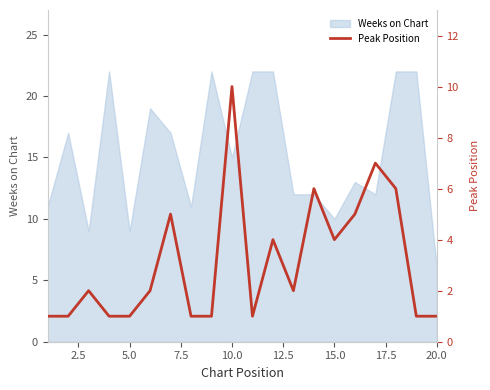

The value at 15 is 9. True or false?

False